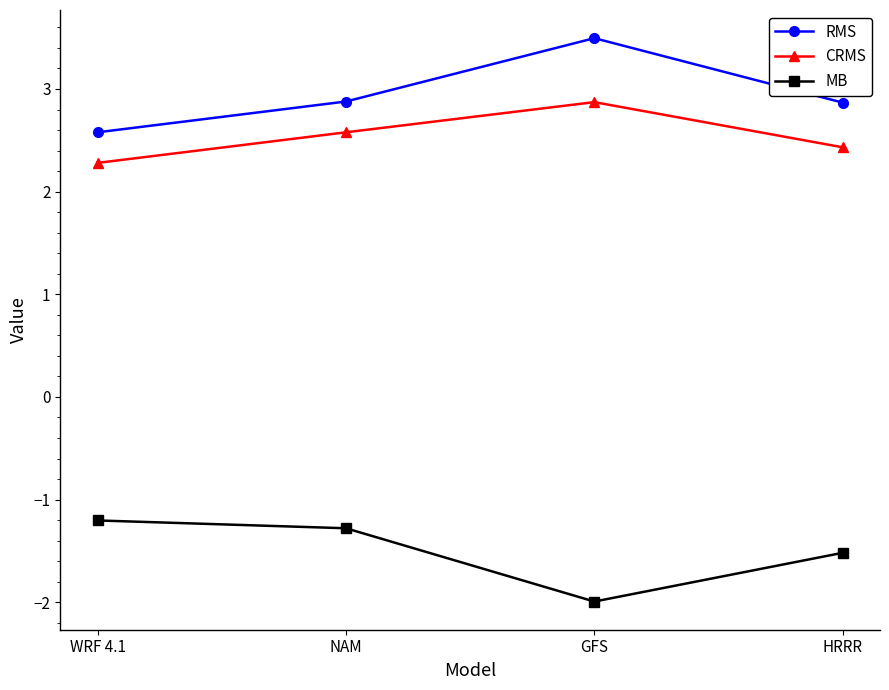

List the series in order of their peak value, highest first.

RMS, CRMS, MB